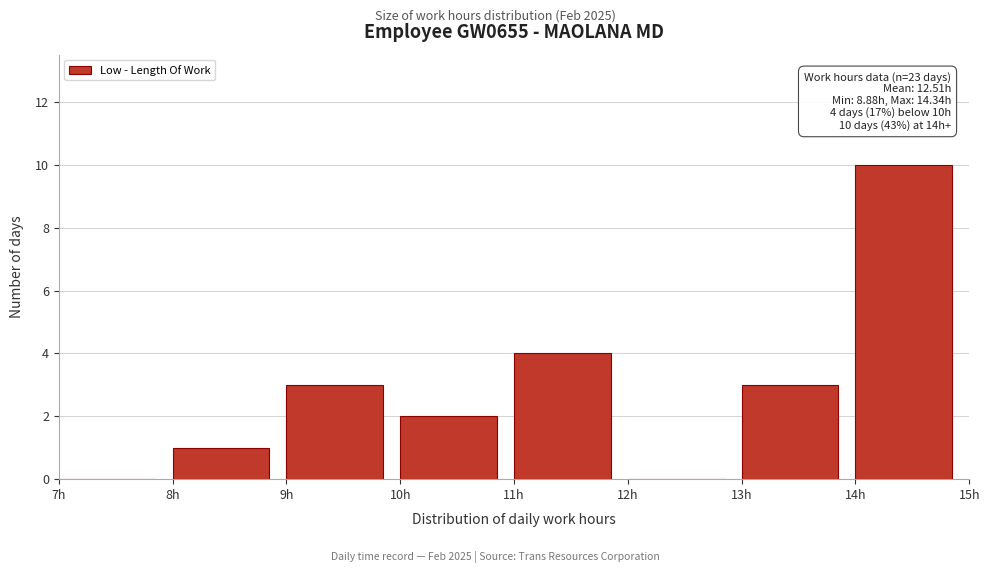

Which range on the x-axis has the tallest bar?

14 to 15